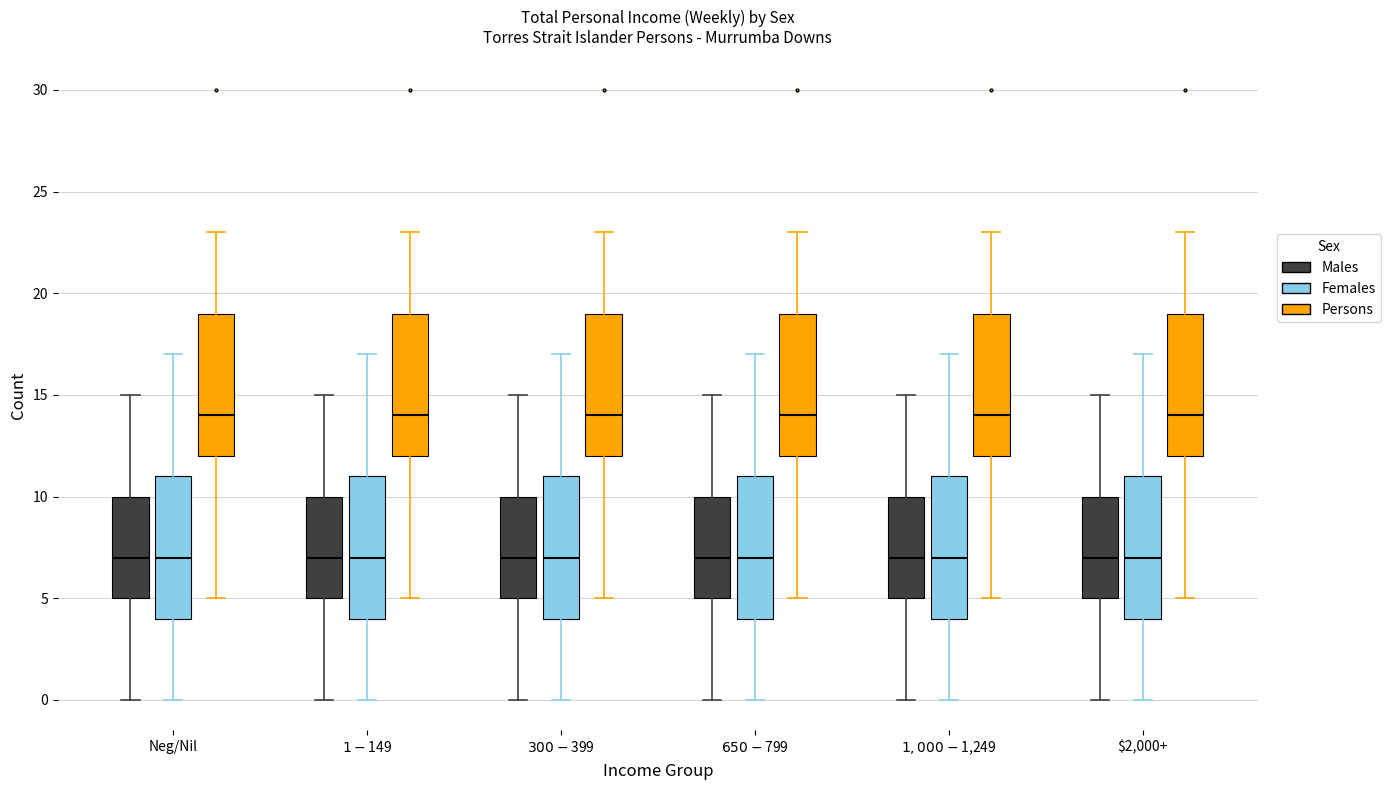

Where is the upper edge of the box for $1-$149 (Persons) on the y-axis? The values are not printed on the chart, so give them approximately, as read against the axis.

19